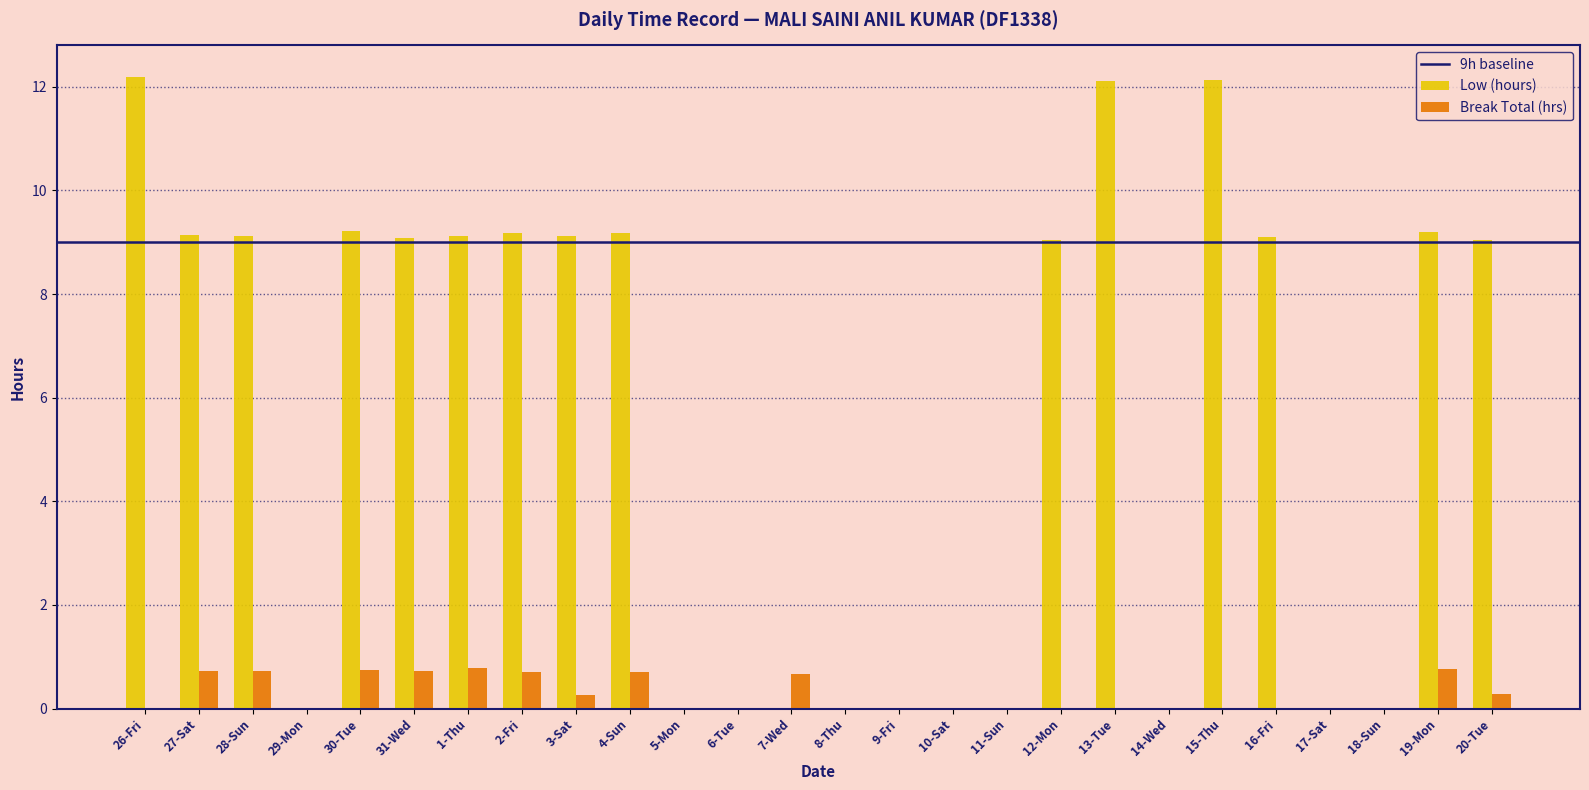

What is the sum of all Break Total (hrs) values?

7.1